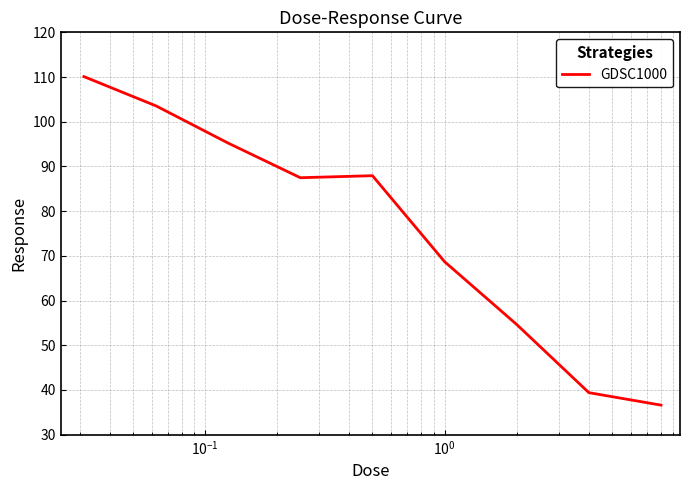

What is the difference between the maximum and minimum values?

73.5